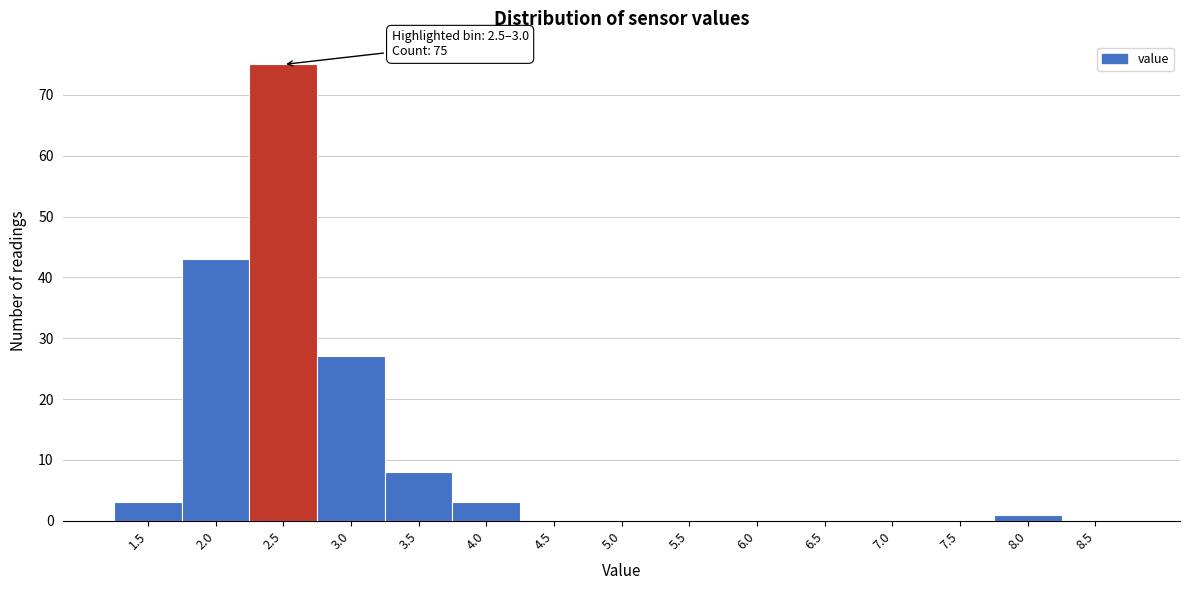

Reading right to left, list all the values displayed in this chart.

8.5=0	8.0=1	7.5=0	7.0=0	6.5=0	6.0=0	5.5=0	5.0=0	4.5=0	4.0=3	3.5=8	3.0=27	2.5=75	2.0=43	1.5=3